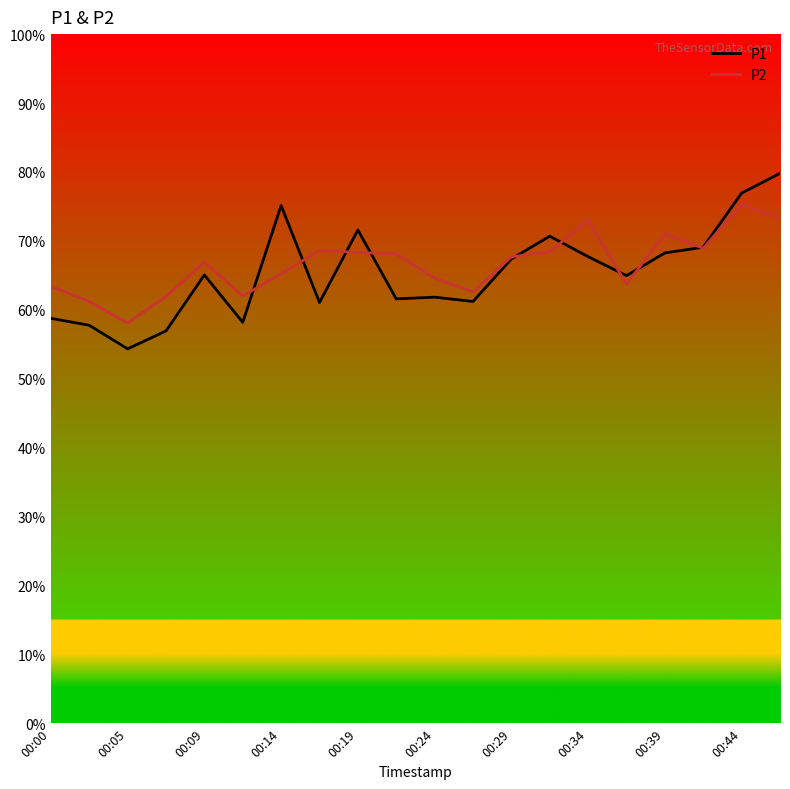

What is the maximum value shown in the chart?

79.8